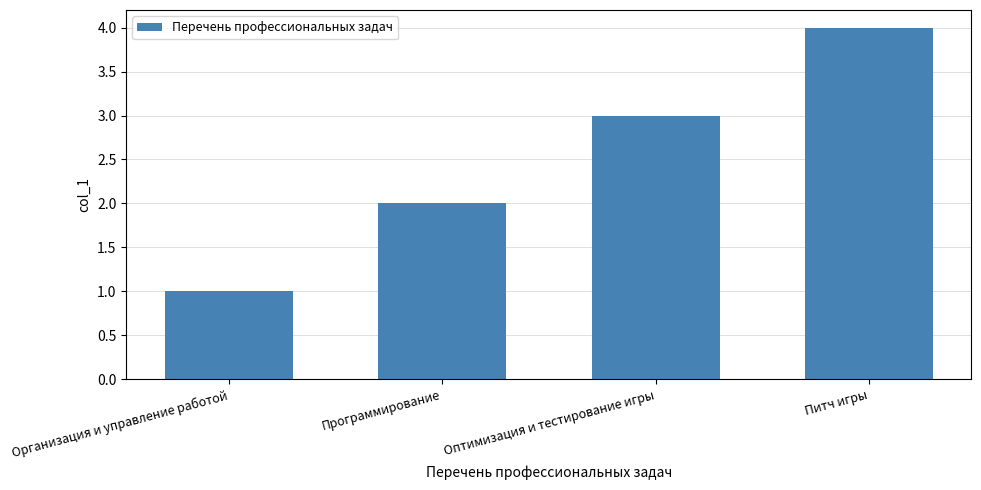

What is the approximate value at Питч игры?

4